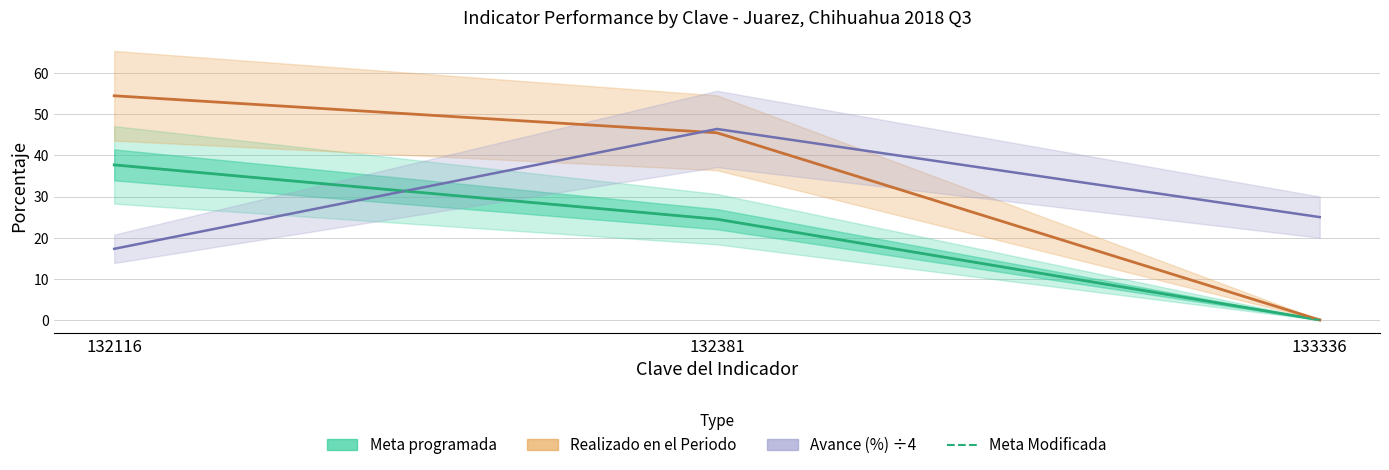

Reading left to right, transcribe all the data shown in this chart.

Meta programada: 37.7	24.5	0.0
Realizado en el Periodo: 54.5	45.5	0.0
Avance (%) ÷4: 17.3	46.4	25.0
Meta Modificada: 37.7	24.5	0.0